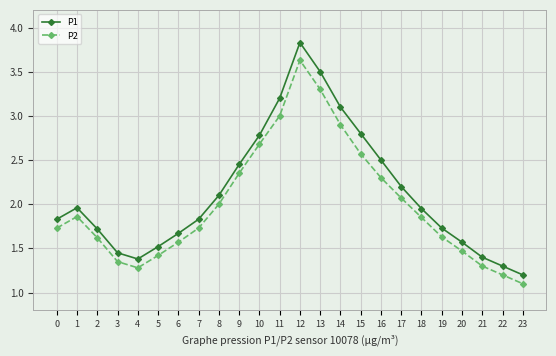

What is the spread (max minus min) of values at 14?

0.2